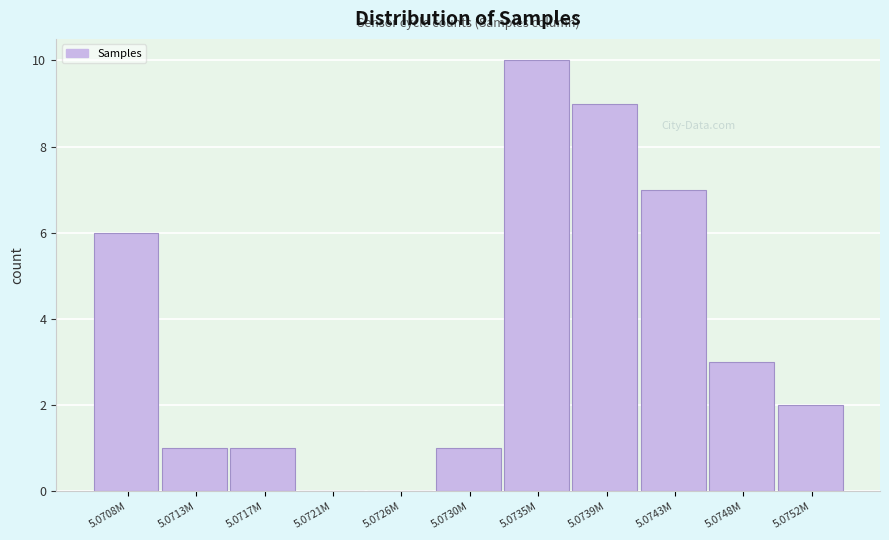

Reading left to right, transcribe all the data shown in this chart.

5.0708M=6	5.0713M=1	5.0717M=1	5.0721M=0	5.0726M=0	5.0730M=1	5.0735M=10	5.0739M=9	5.0743M=7	5.0748M=3	5.0752M=2